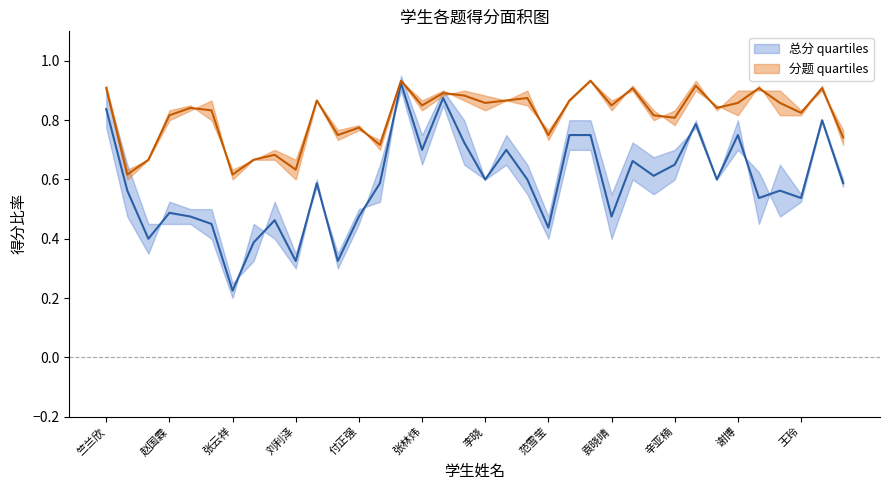

Reading left to right, transcribe all the data shown in this chart.

总分 quartiles: 0.8	0.6	0.4	0.5	0.5	0.5	0.2	0.4	0.5	0.3	0.6	0.3	0.5	0.6	0.9	0.7	0.9	0.7	0.6	0.7	0.6	0.4	0.8	0.8	0.5	0.7	0.6	0.6	0.8	0.6	0.8	0.5	0.6	0.5	0.8	0.6
分题 quartiles: 0.9	0.6	0.7	0.8	0.8	0.8	0.6	0.7	0.7	0.6	0.9	0.8	0.8	0.7	0.9	0.9	0.9	0.9	0.9	0.9	0.9	0.8	0.9	0.9	0.9	0.9	0.8	0.8	0.9	0.8	0.9	0.9	0.9	0.8	0.9	0.7